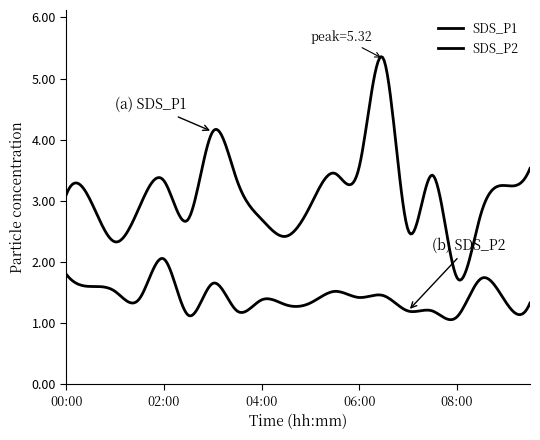

Which series has the widest spread of values?

SDS_P1